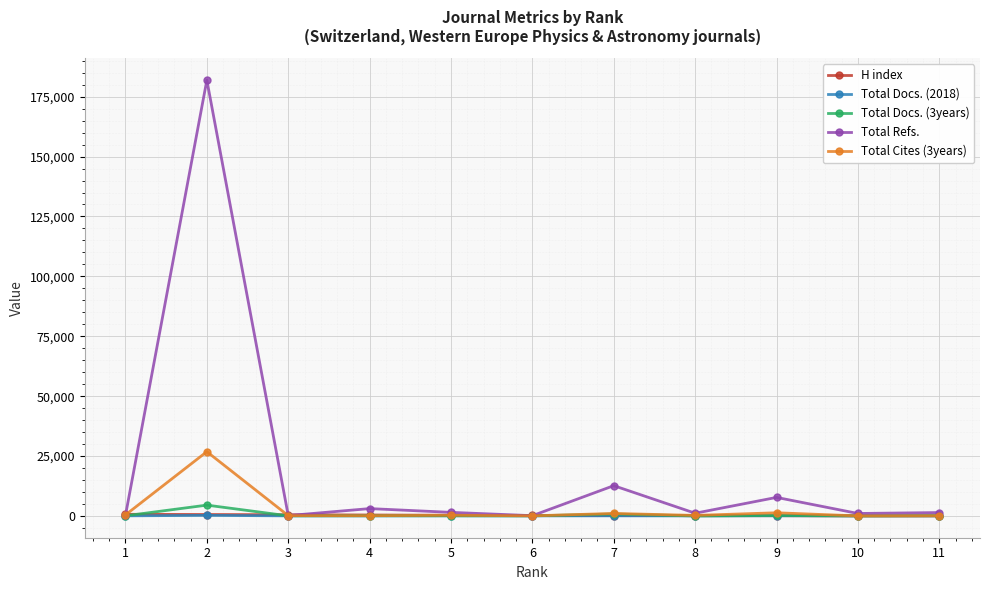

True or false: Total Docs. (2018) has more than 1 interior local peaks.

True